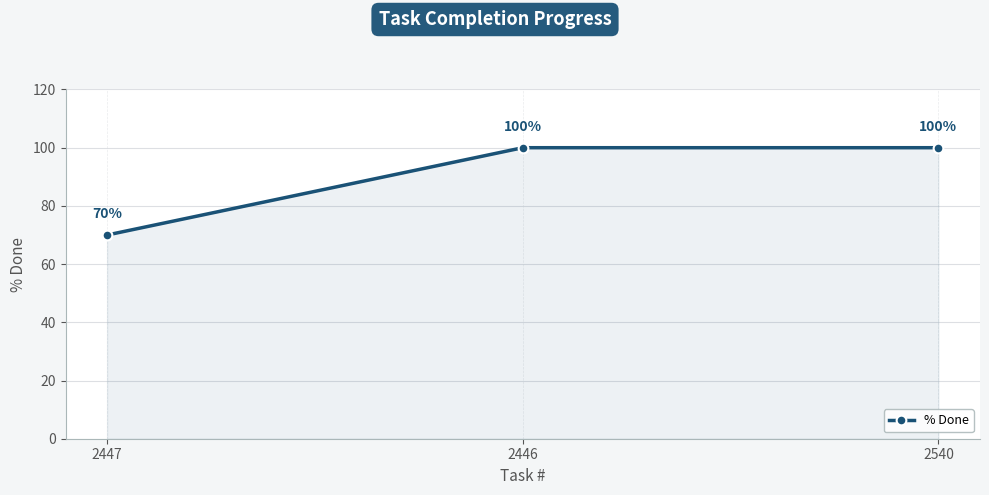

How many distinct data groups are displayed?

1